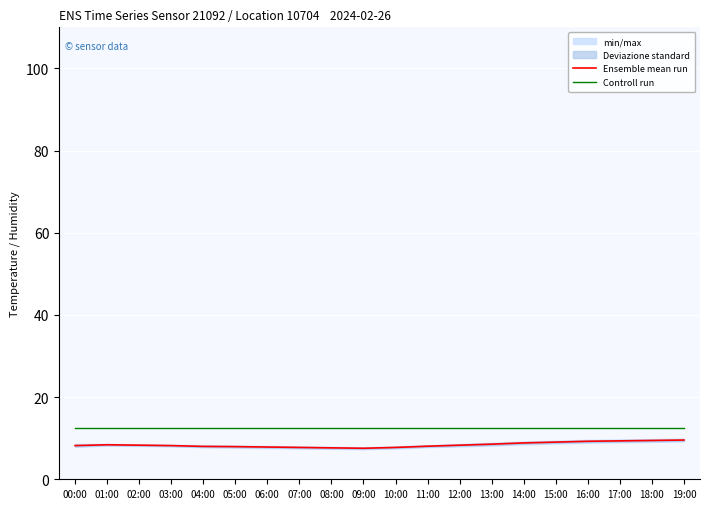

True or false: Controll run and Ensemble mean run intersect in this chart.

False